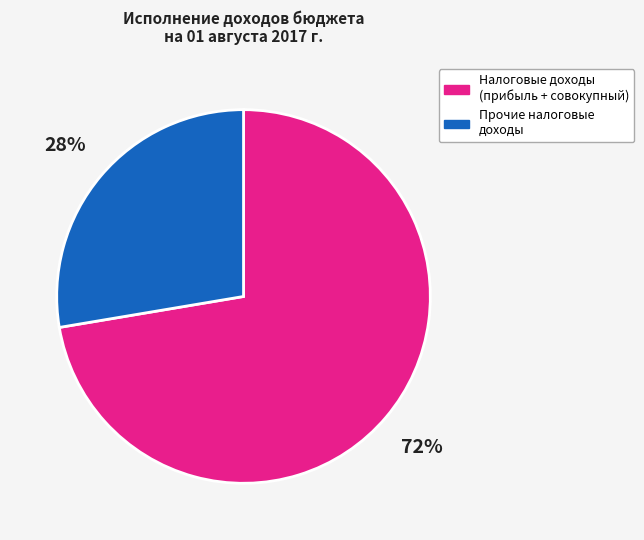

Combined, do Налоговые доходы (прибыль + совокупный) and Прочие налоговые доходы account for over 50%?

Yes